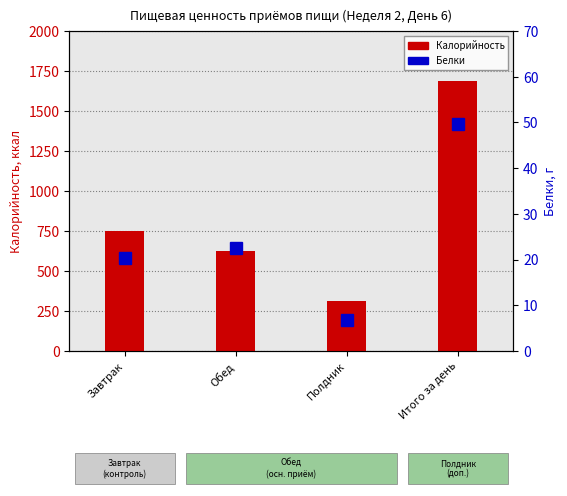

List the labels in order of Белки value, smallest first.

Полдник, Завтрак, Обед, Итого за день